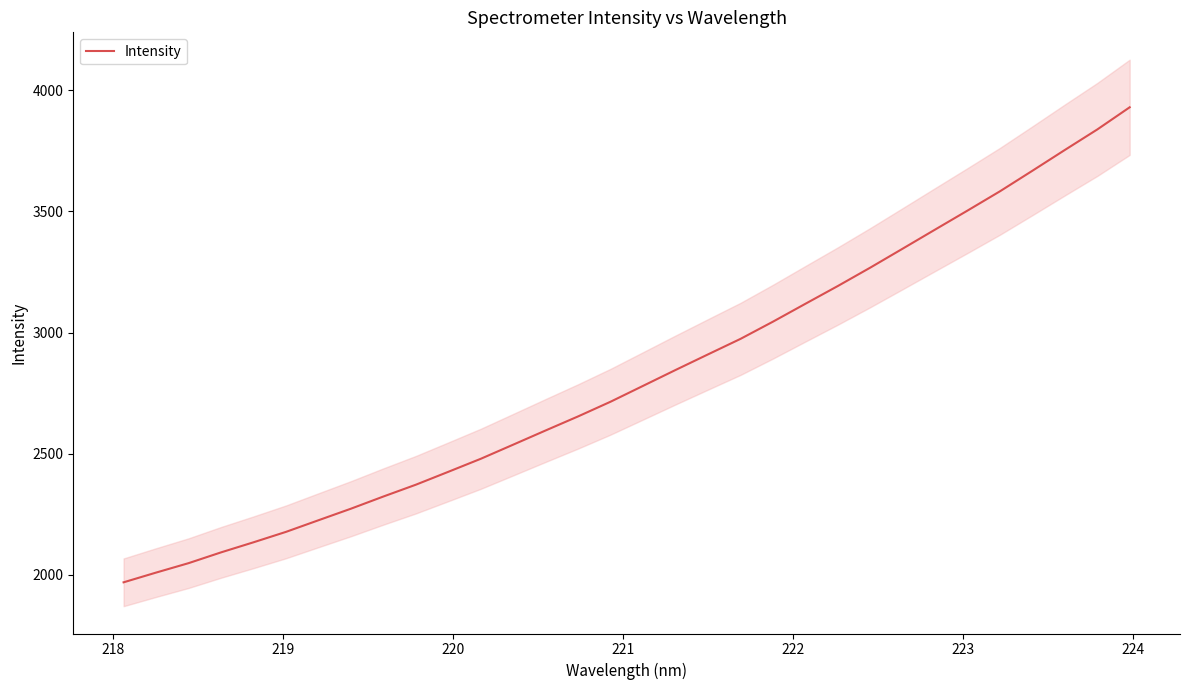

How many values exceed 2780?

16